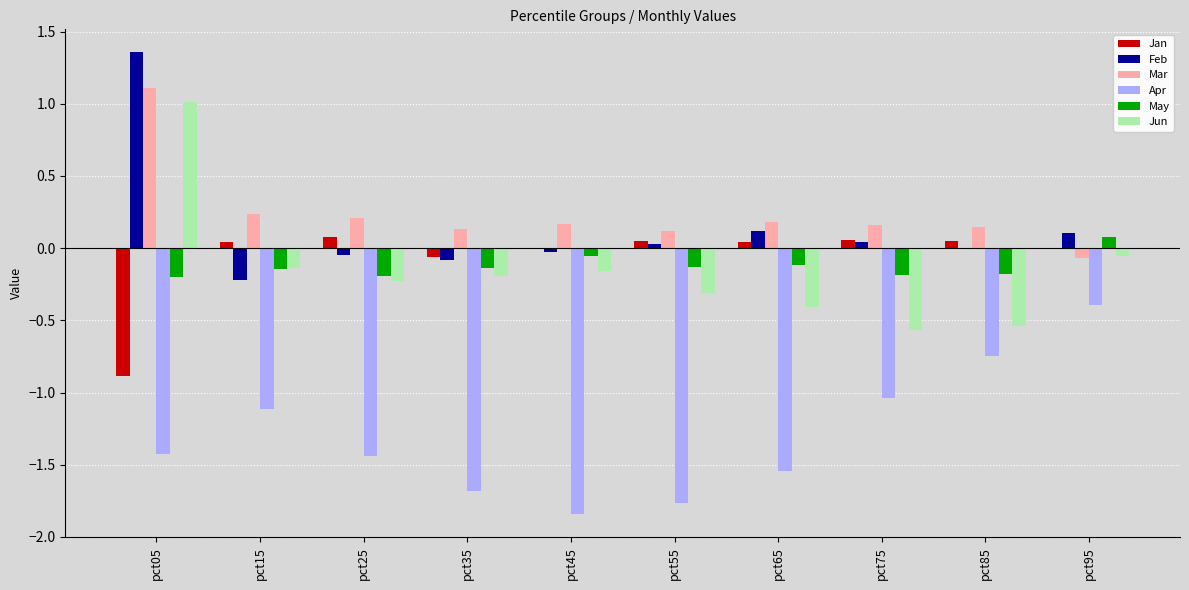

What is the sum of the Mar values at pct85 and pct25?

0.4